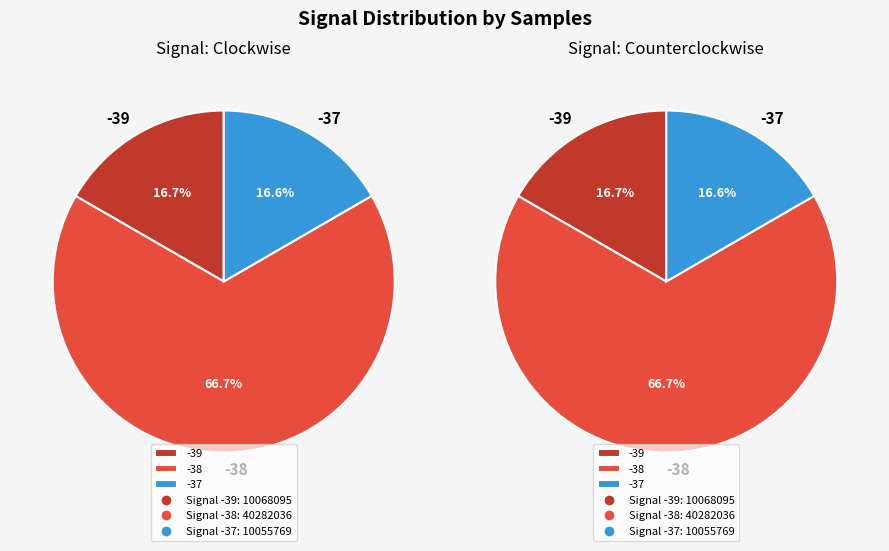

The -39 slice represents 1% of the pie. True or false?

False